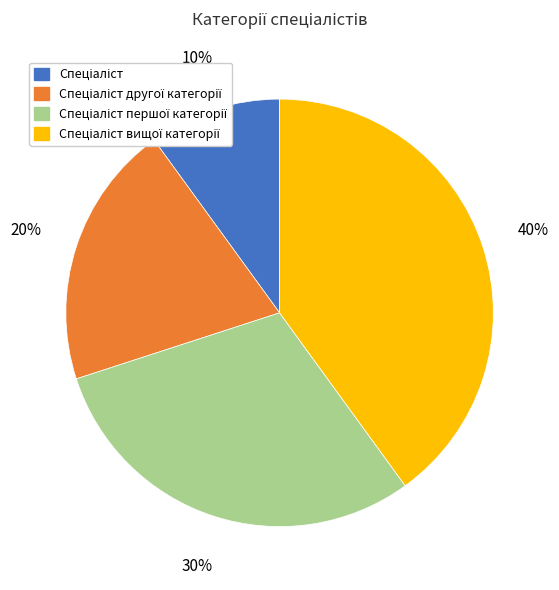

Count the number of slices in the pie.

4